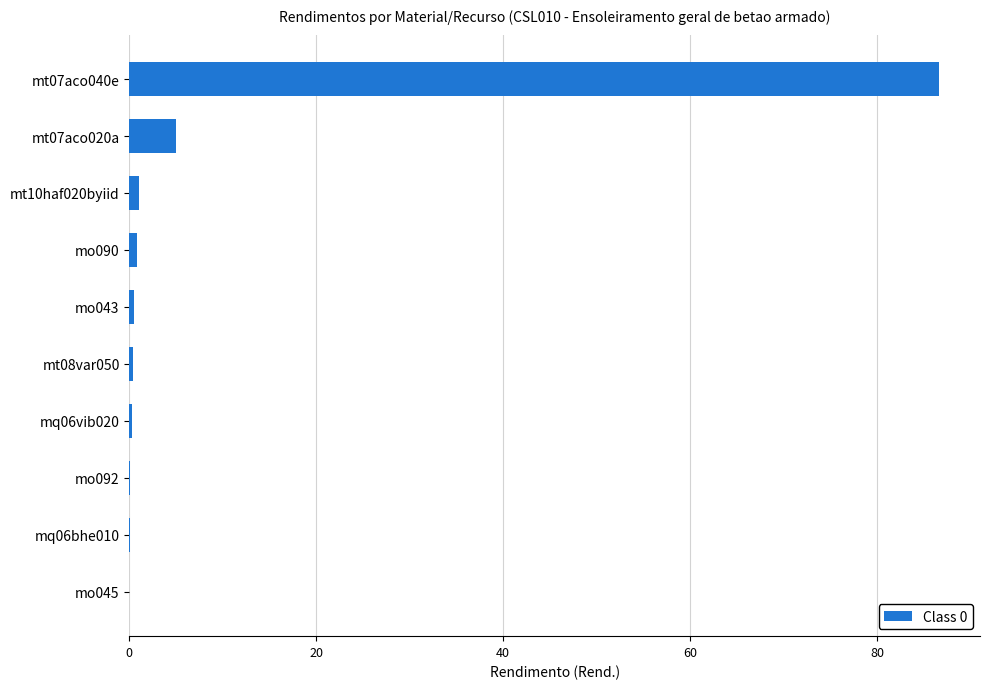

True or false: the data shows 5.0 at mt07aco020a.

True